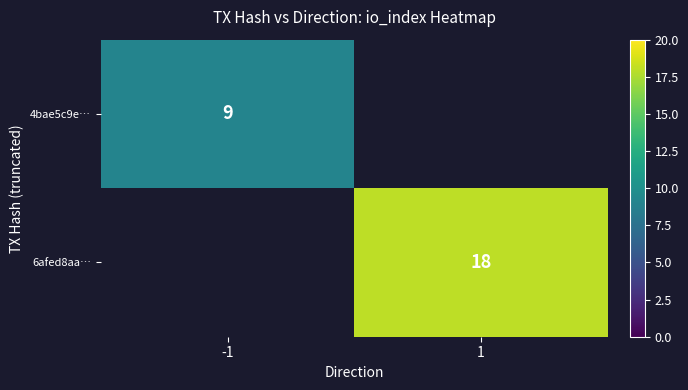

The 4bae5c9e… series shows 6 at -1. True or false?

False